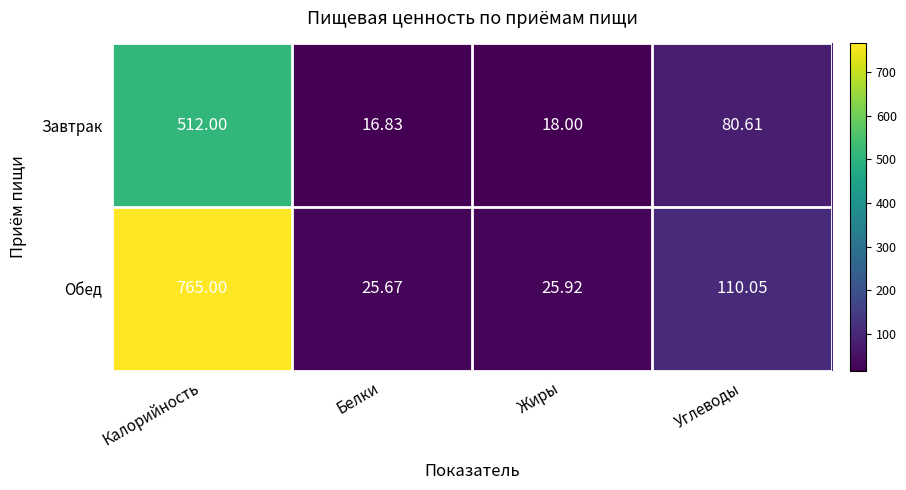

Where is Завтрак nearest to the value 264?

Углеводы